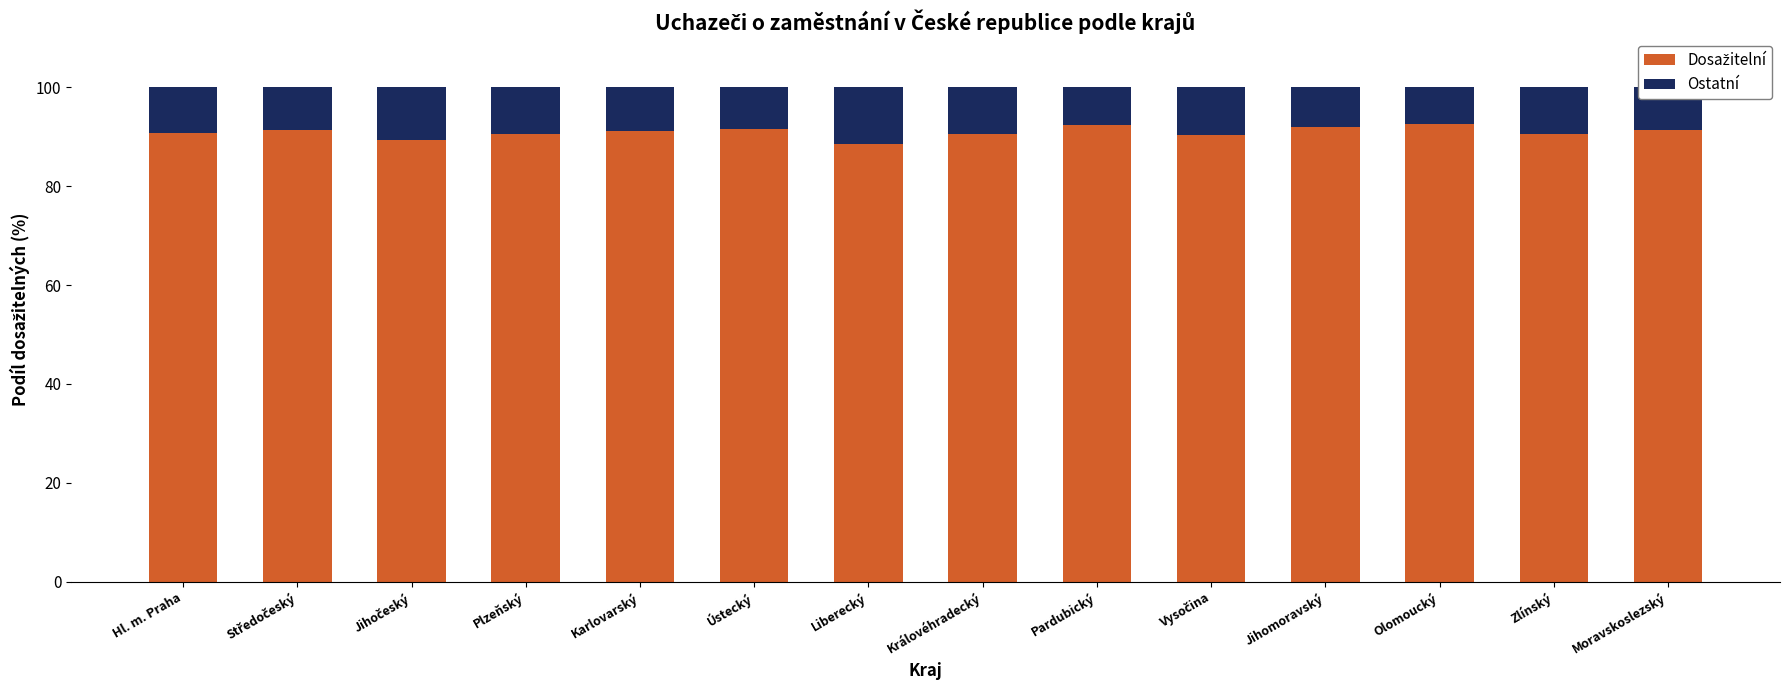

What is the total value across all series at Zlínský?

100.0